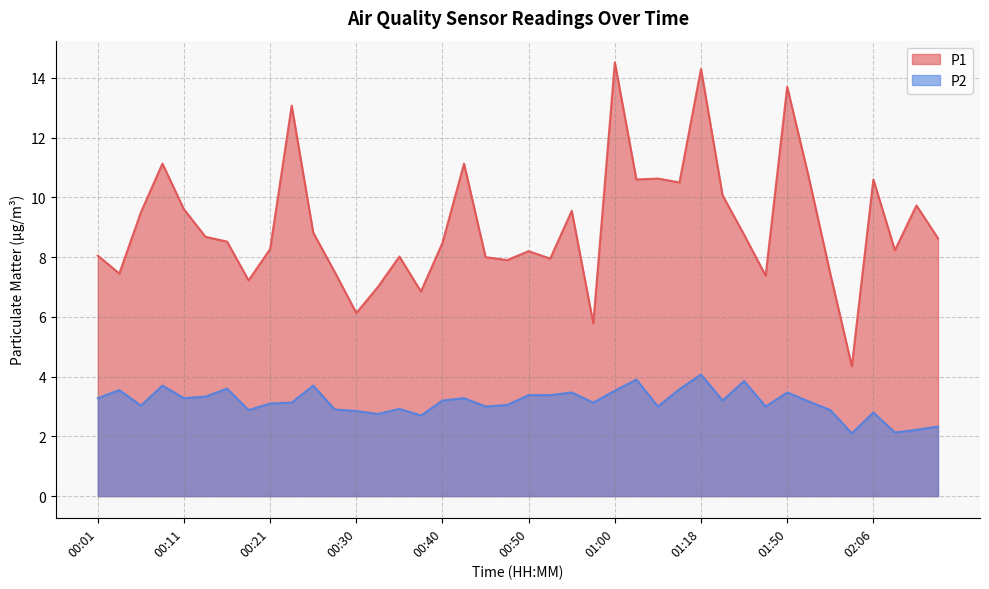

Is the value of P1 at 02:06 greater than the value of P2 at 00:53?

Yes